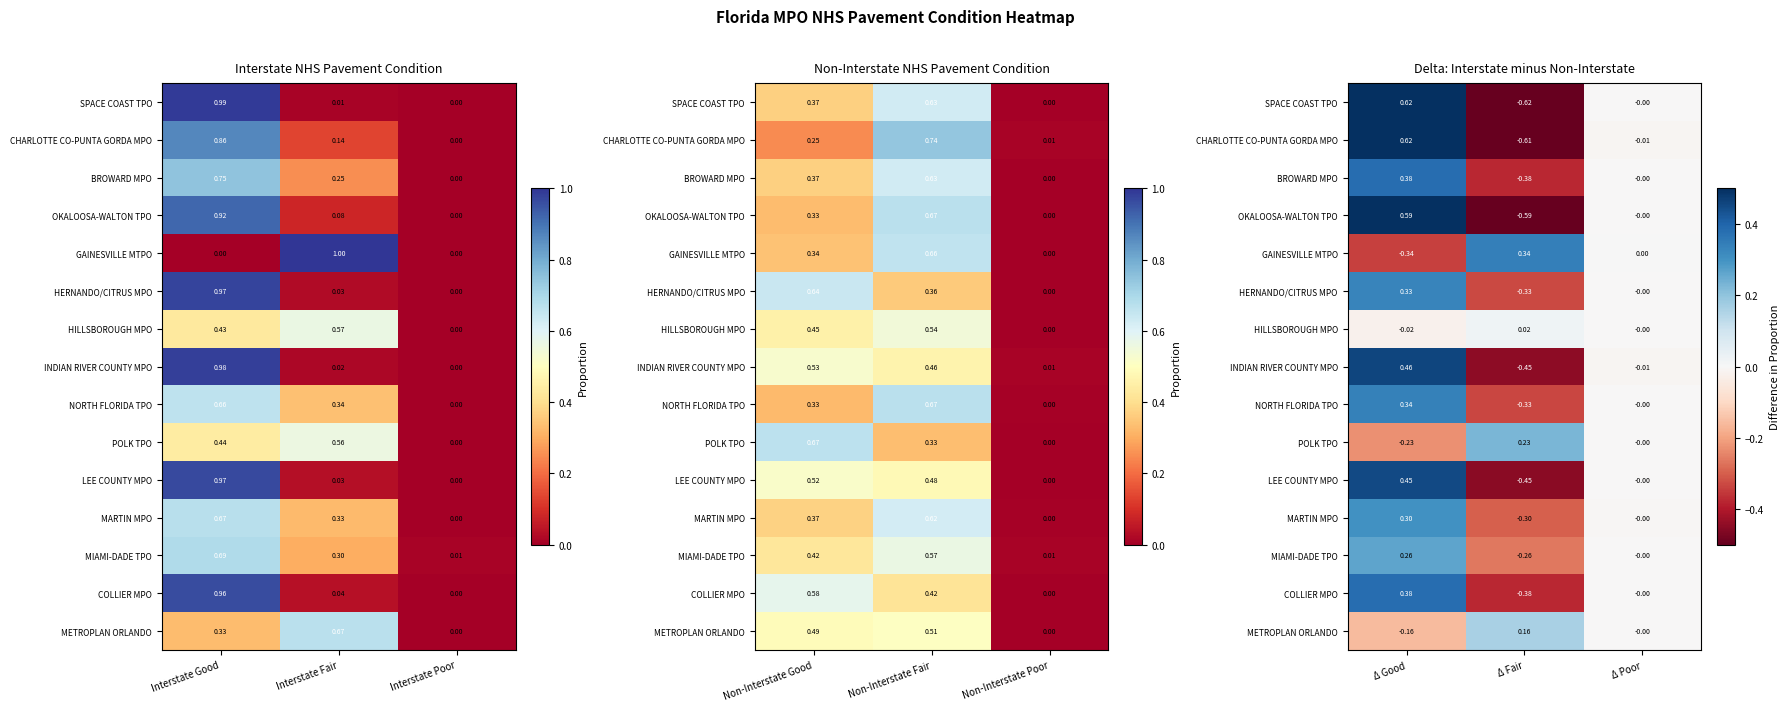

At which category is the sum across all series the highest?

Δ Good